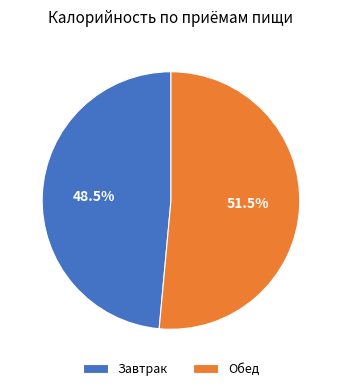

How much of the chart is everything except Завтрак?

51.5%